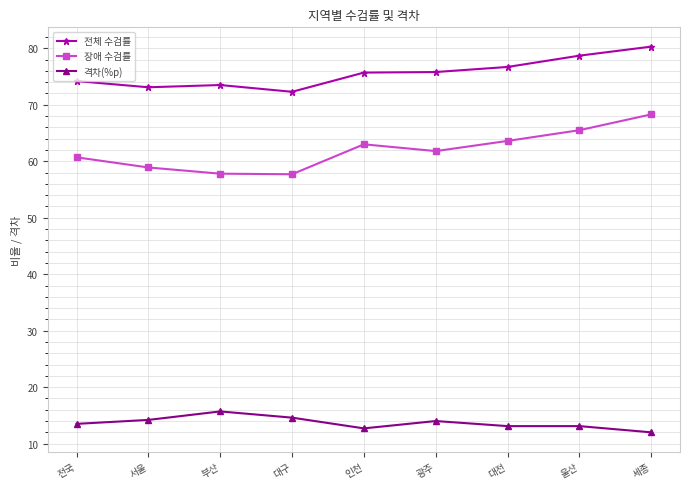

What is the greatest value displayed?

80.3